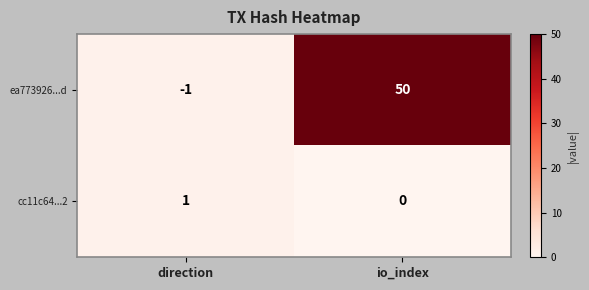

What is the sum of all ea773926...d values?

49